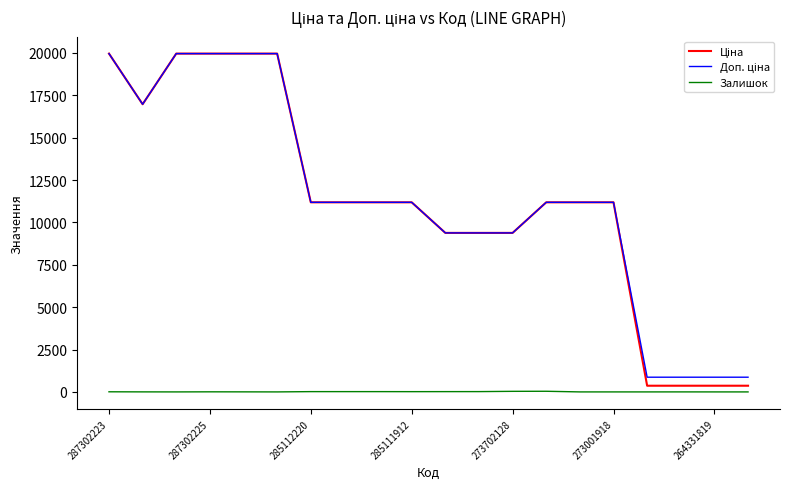

True or false: Ціна and Залишок intersect in this chart.

False